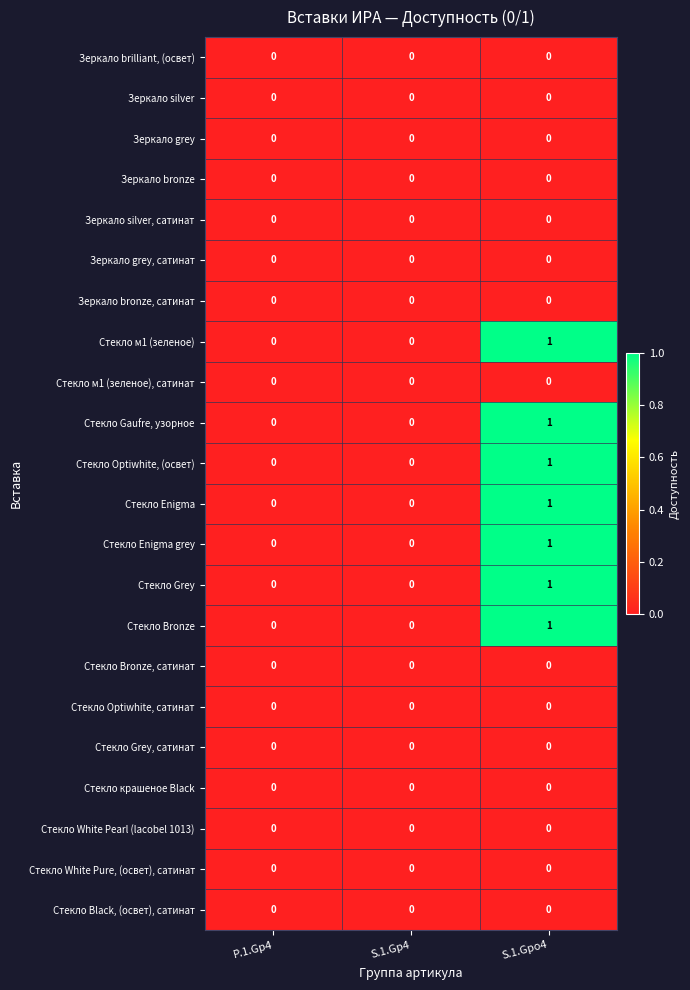

Is the value of Стекло Grey at S.1.Gp4 greater than the value of Стекло Optiwhite, (освет) at S.1.Gpo4?

No